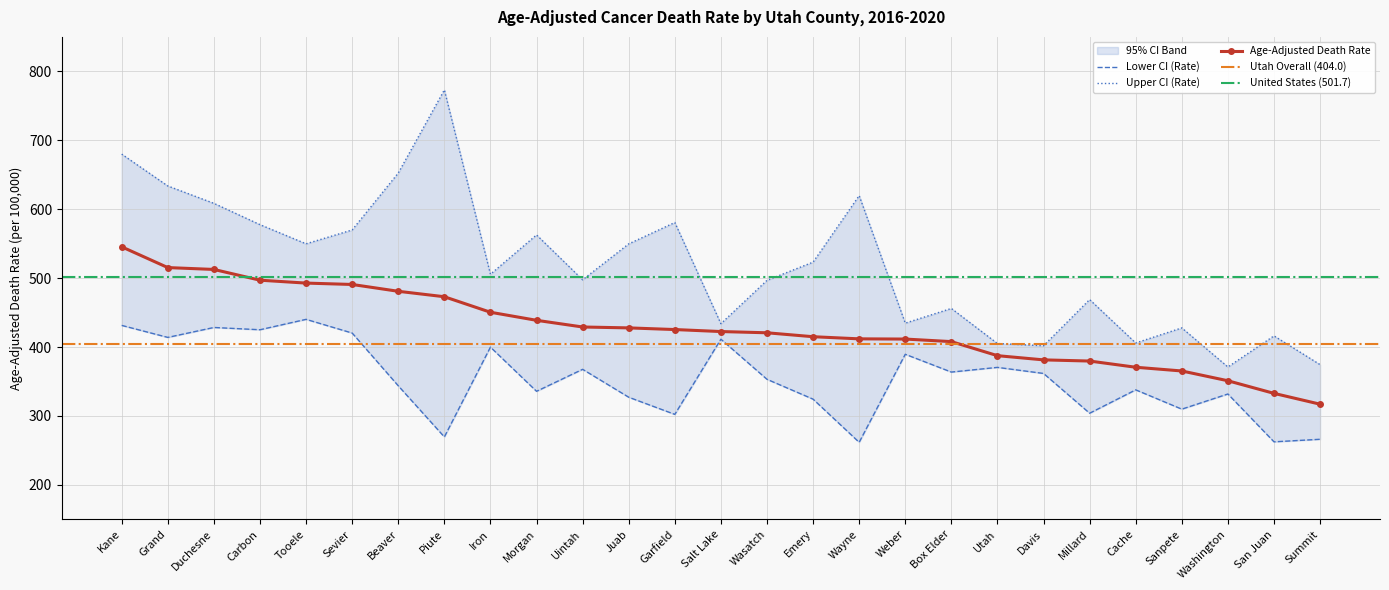

How many data points in Upper CI (Rate) are less than 505?

13